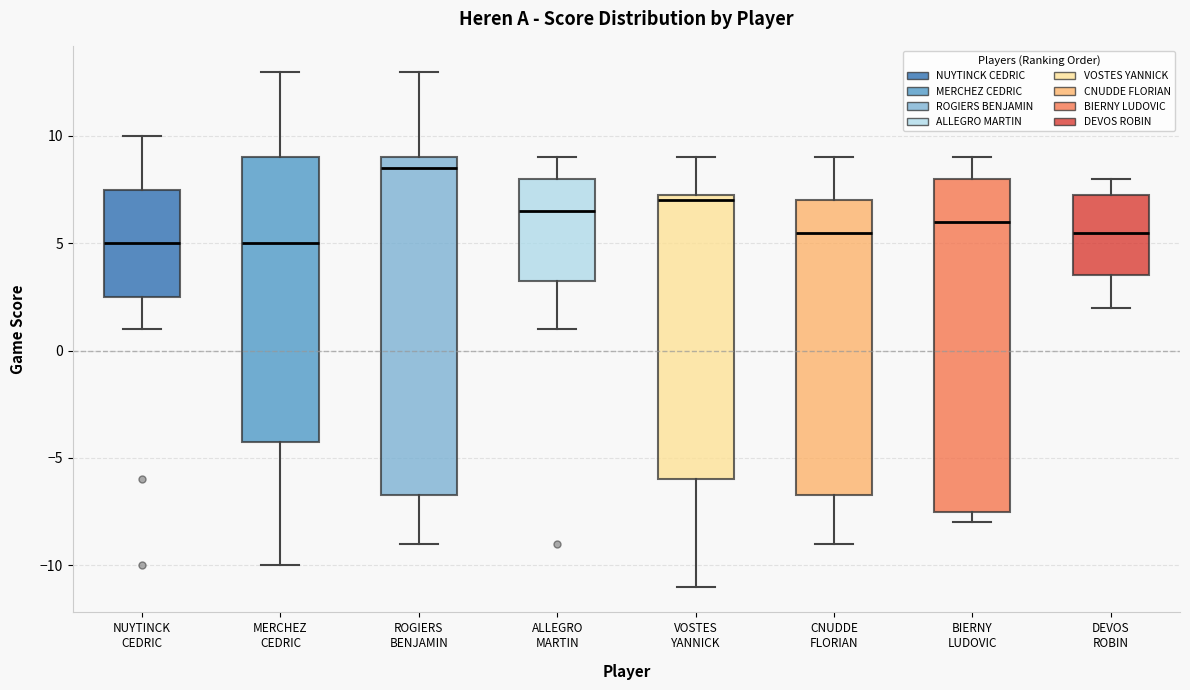

Reading left to right, transcribe this box plot: for each box, give where its median line is, the range the box spans, and where its two whiskers end, as read against the y-axis. The values are not printed on the chart, so give them approximately, as read against the axis.

NUYTINCK CEDRIC: median 5.0, box 2.5 to 7.5, whiskers 1.0 to 10.0
MERCHEZ CEDRIC: median 5.0, box -4.0 to 9.0, whiskers -10.0 to 13.0
ROGIERS BENJAMIN: median 8.5, box -6.5 to 9.0, whiskers -9.0 to 13.0
ALLEGRO MARTIN: median 6.5, box 3.5 to 8.0, whiskers 1.0 to 9.0
VOSTES YANNICK: median 7.0, box -6.0 to 7.5, whiskers -11.0 to 9.0
CNUDDE FLORIAN: median 5.5, box -6.5 to 7.0, whiskers -9.0 to 9.0
BIERNY LUDOVIC: median 6.0, box -7.5 to 8.0, whiskers -8.0 to 9.0
DEVOS ROBIN: median 5.5, box 3.5 to 7.5, whiskers 2.0 to 8.0